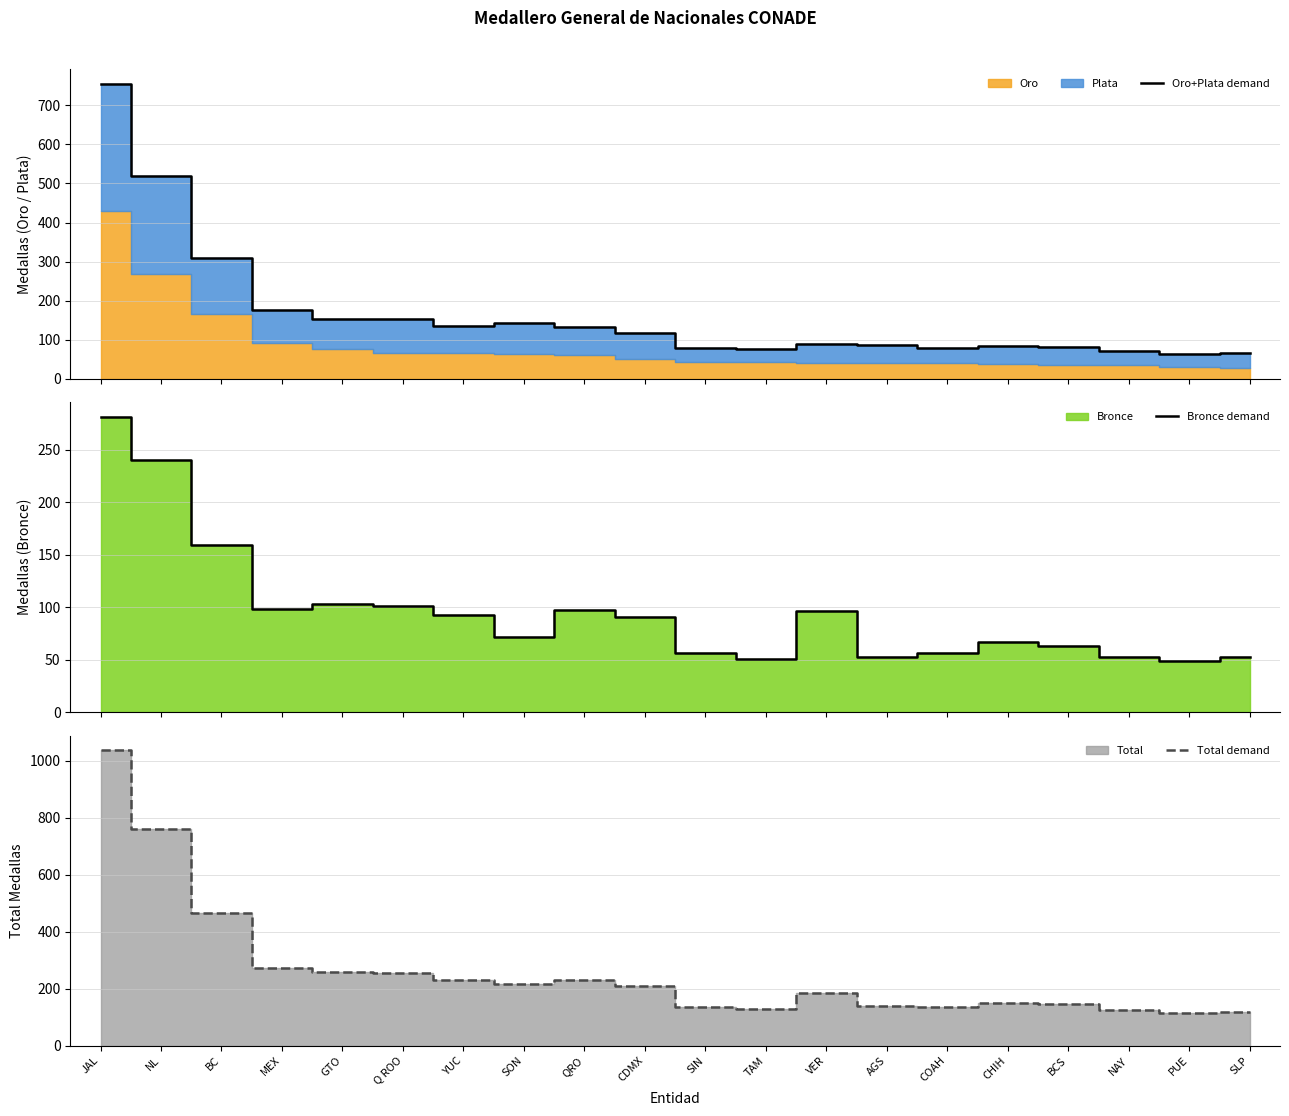

Which series has the largest total across all categories?

Total demand